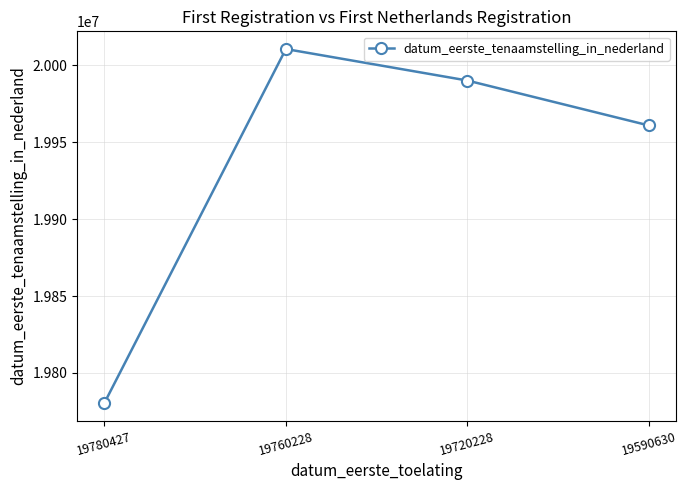

True or false: there are more than 2 points higher than both neighbors.

False